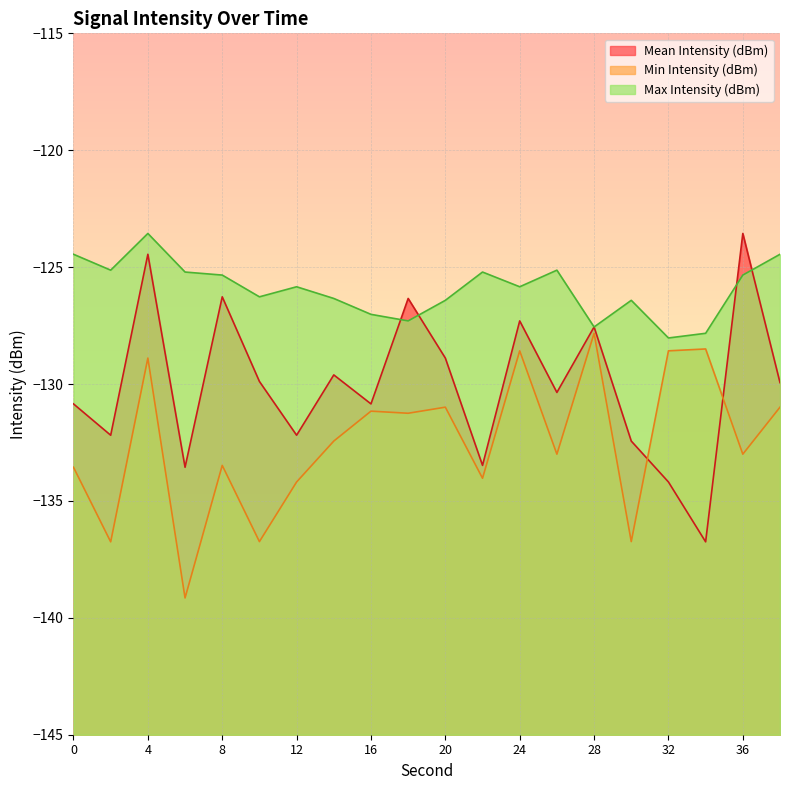

What is the sum of all Max Intensity (dBm) values?

-2518.7